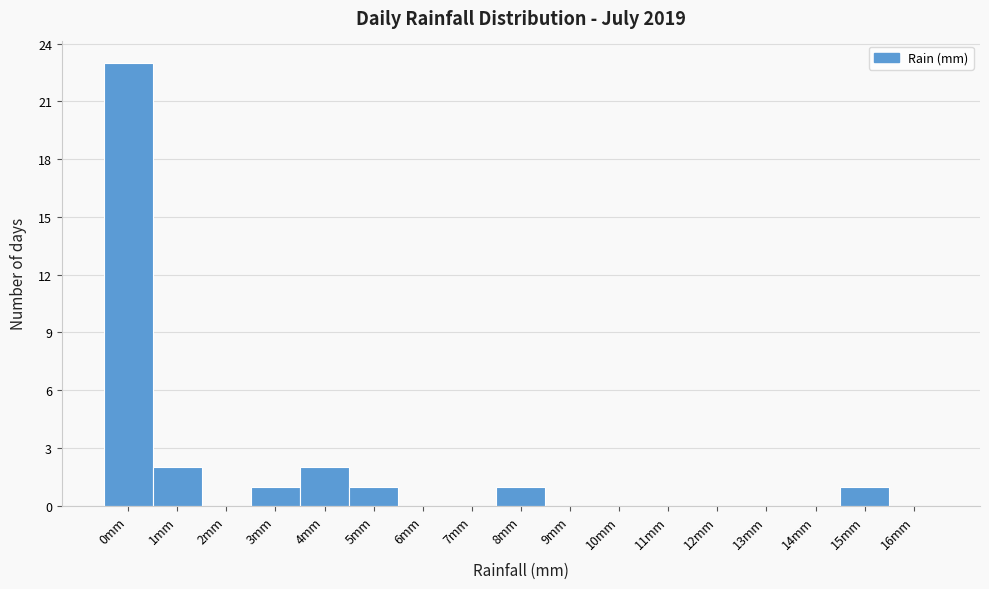

Reading right to left, what are all the values shown in this chart?

16mm=0	15mm=1	14mm=0	13mm=0	12mm=0	11mm=0	10mm=0	9mm=0	8mm=1	7mm=0	6mm=0	5mm=1	4mm=2	3mm=1	2mm=0	1mm=2	0mm=23